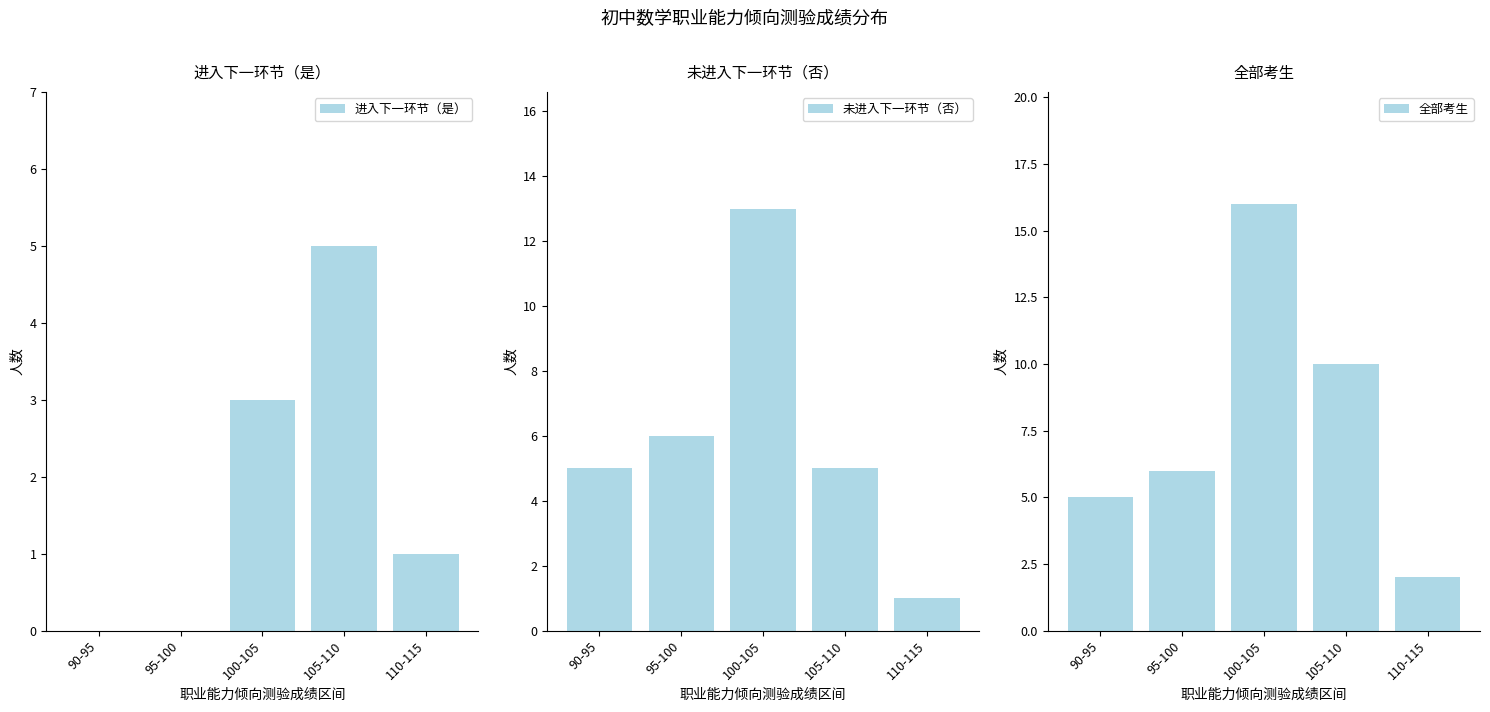

Reading right to left, what are all the values shown in this chart?

进入下一环节（是）: 1	5	3	0	0
未进入下一环节（否）: 1	5	13	6	5
全部考生: 2	10	16	6	5